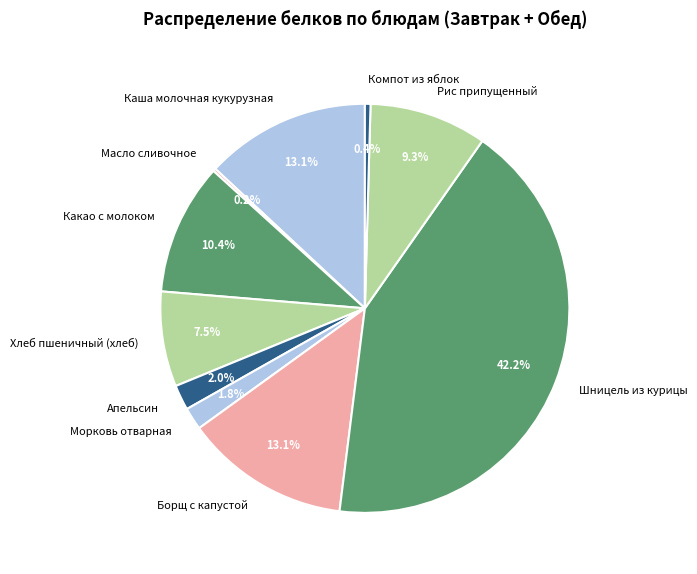

What is the total percentage of Шницель из курицы and Апельсин?

44.2%